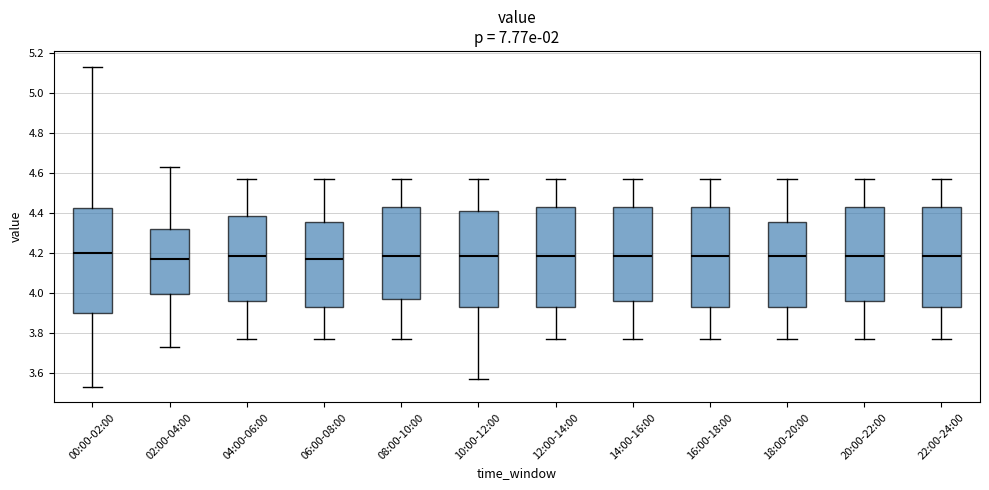

Reading left to right, read every box against the y-axis: the position of its median line, the range the box covers, and the ends of its whiskers. The values are not printed on the chart, so give them approximately, as read against the axis.

00:00-02:00: median 4.20, box 3.90 to 4.42, whiskers 3.54 to 5.14
02:00-04:00: median 4.18, box 4.00 to 4.32, whiskers 3.74 to 4.64
04:00-06:00: median 4.18, box 3.96 to 4.38, whiskers 3.78 to 4.58
06:00-08:00: median 4.18, box 3.94 to 4.36, whiskers 3.78 to 4.58
08:00-10:00: median 4.18, box 3.98 to 4.44, whiskers 3.78 to 4.58
10:00-12:00: median 4.18, box 3.94 to 4.40, whiskers 3.58 to 4.58
12:00-14:00: median 4.18, box 3.94 to 4.44, whiskers 3.78 to 4.58
14:00-16:00: median 4.18, box 3.96 to 4.44, whiskers 3.78 to 4.58
16:00-18:00: median 4.18, box 3.94 to 4.44, whiskers 3.78 to 4.58
18:00-20:00: median 4.18, box 3.94 to 4.36, whiskers 3.78 to 4.58
20:00-22:00: median 4.18, box 3.96 to 4.44, whiskers 3.78 to 4.58
22:00-24:00: median 4.18, box 3.94 to 4.44, whiskers 3.78 to 4.58